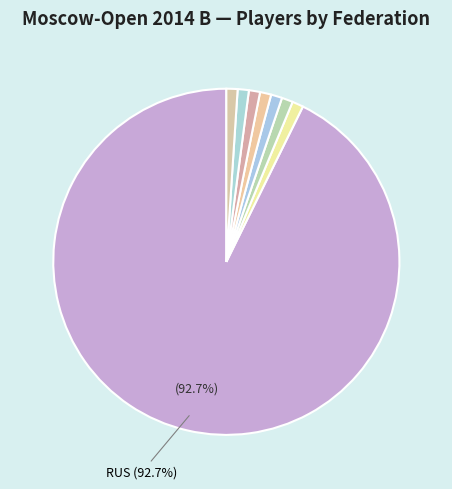

Count the number of slices in the pie.

8